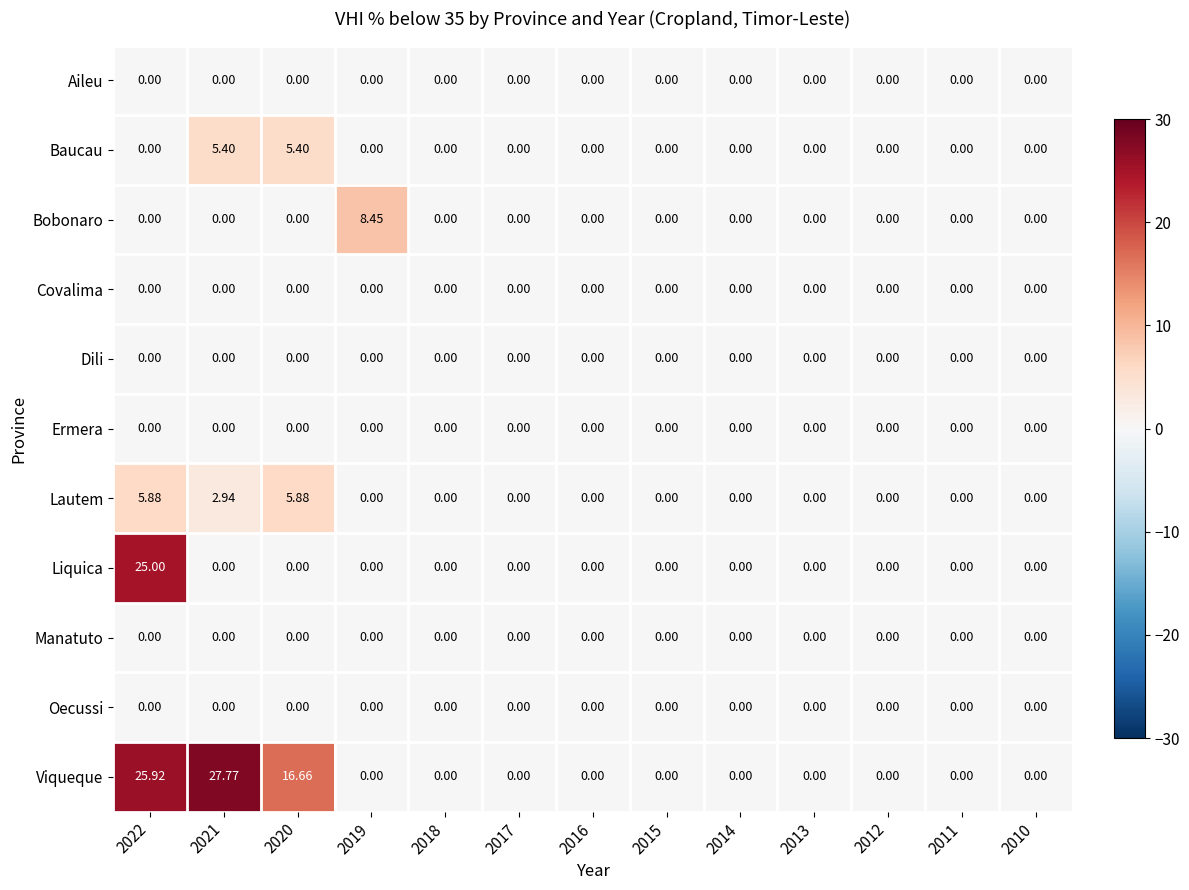

Which series has the widest spread of values?

Viqueque